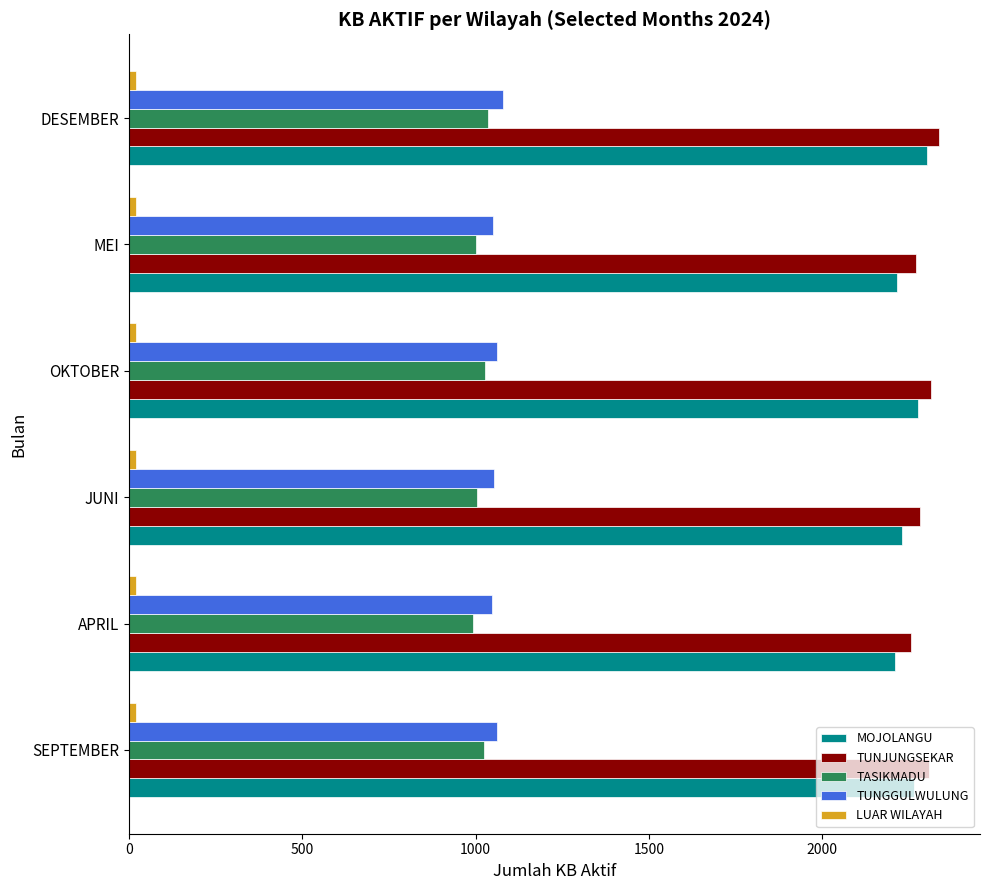

What is the maximum value shown in the chart?

2339